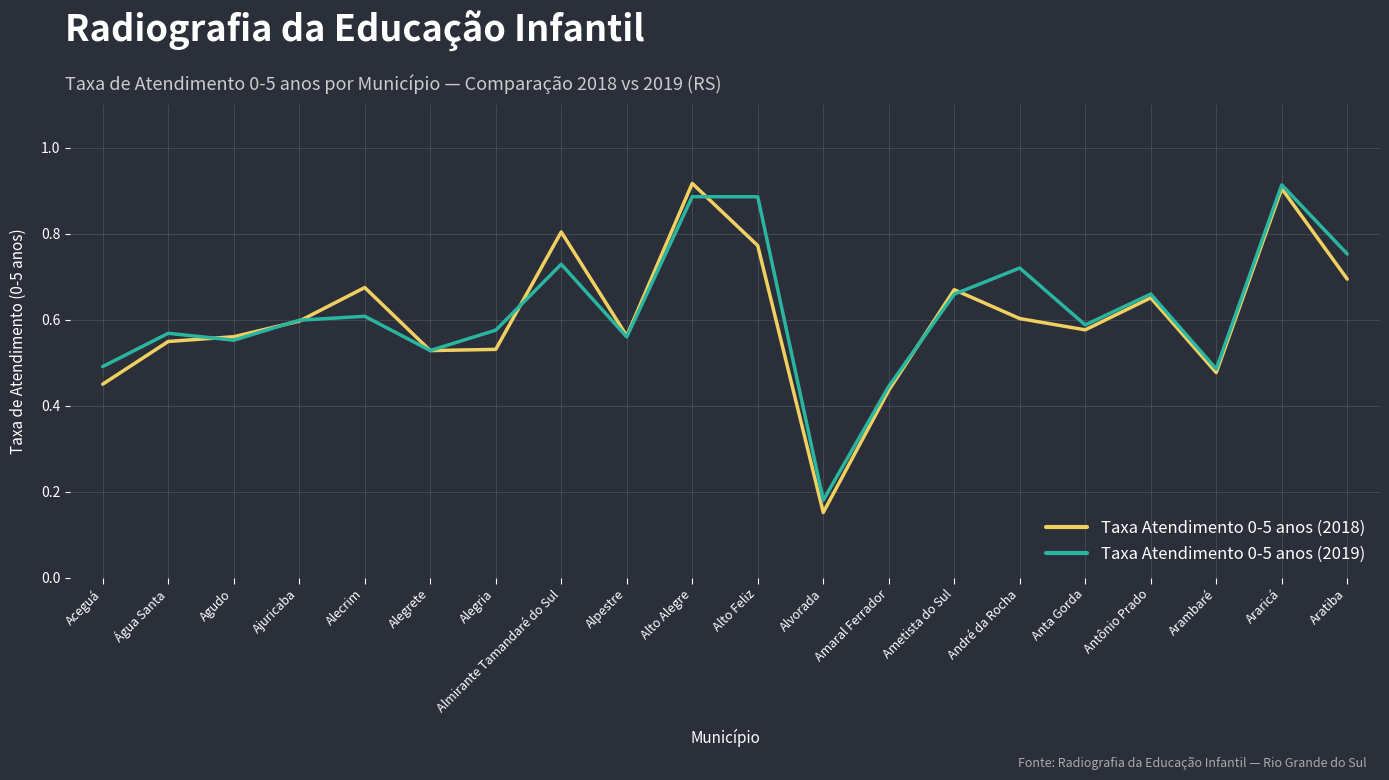

List the series in order of their overall mean, highest first.

Taxa Atendimento 0-5 anos (2019), Taxa Atendimento 0-5 anos (2018)